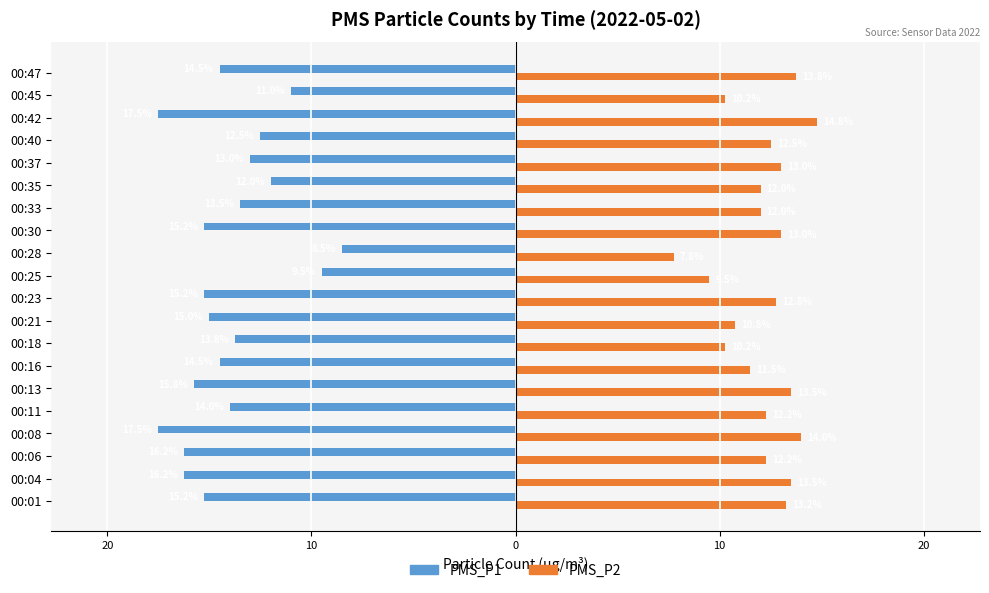

What are all the series names shown in the legend?

PMS_P1, PMS_P2